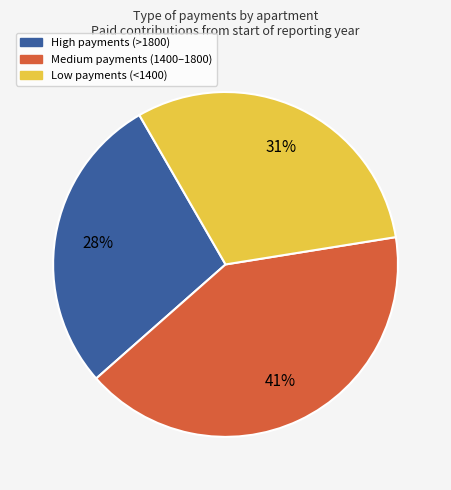

Count the number of slices in the pie.

3